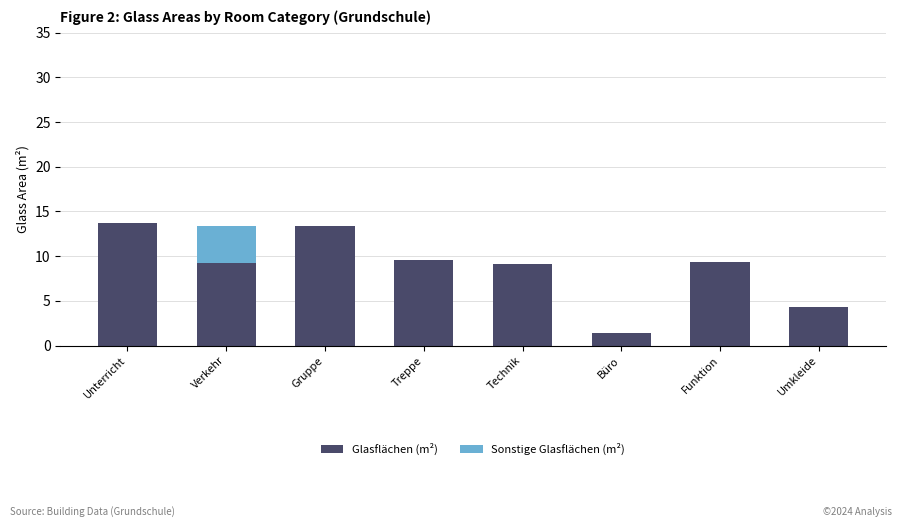

What is the approximate value of Glasflächen (m²) at Umkleide?

4.3